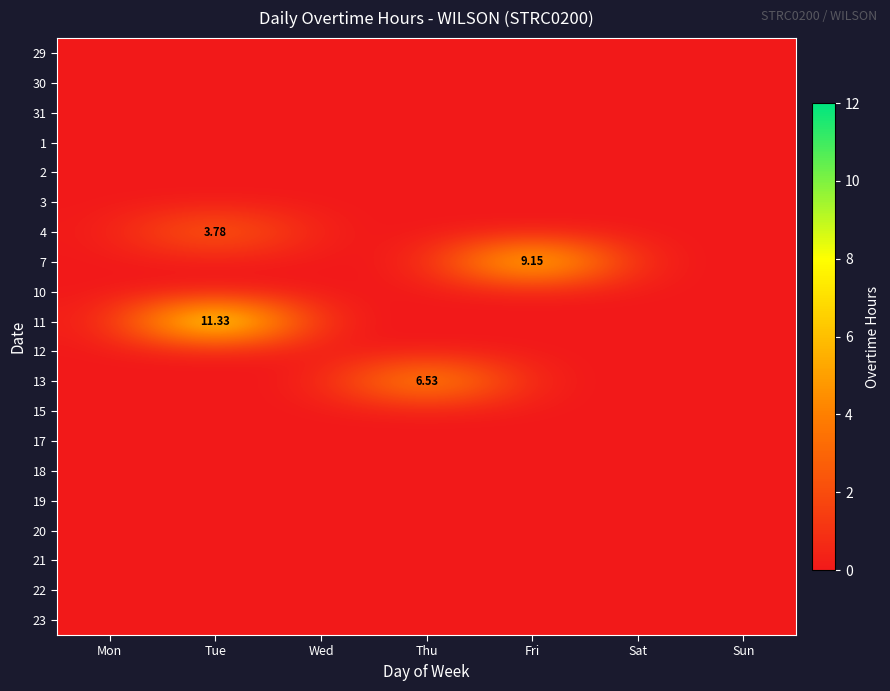

Between Thu and Sat, which is larger?

Thu